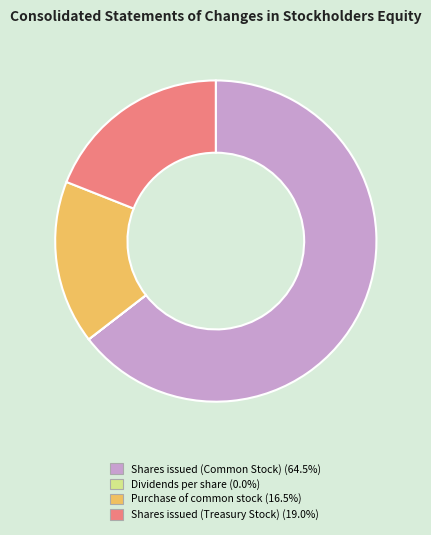

Is there a majority slice in this chart?

Yes